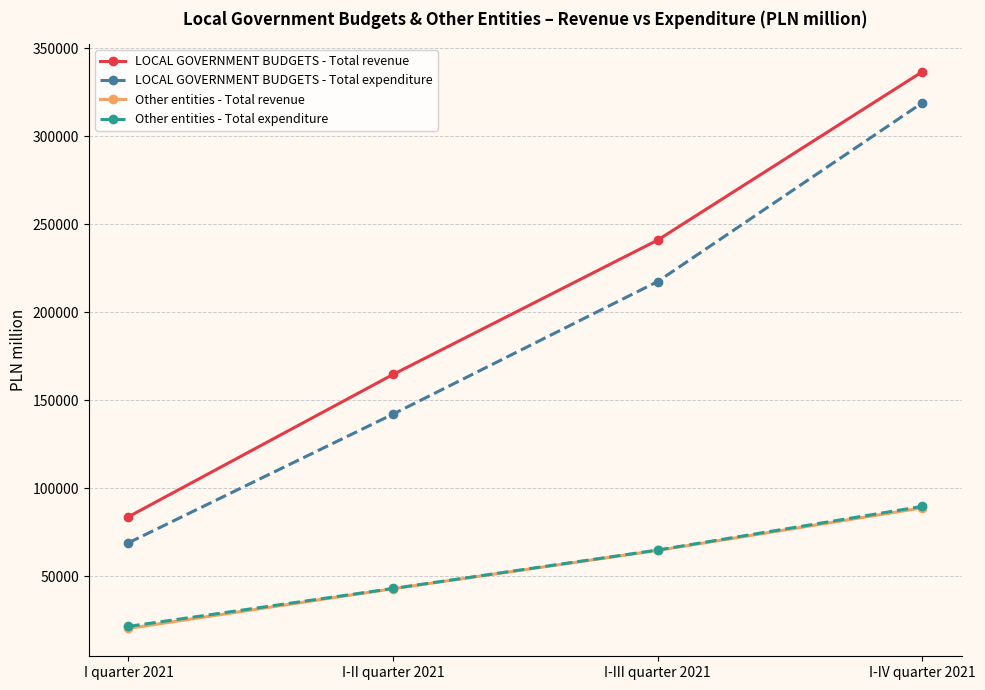

What is the approximate value of Other entities - Total revenue at I-IV quarter 2021, to the nearest 100?

88700